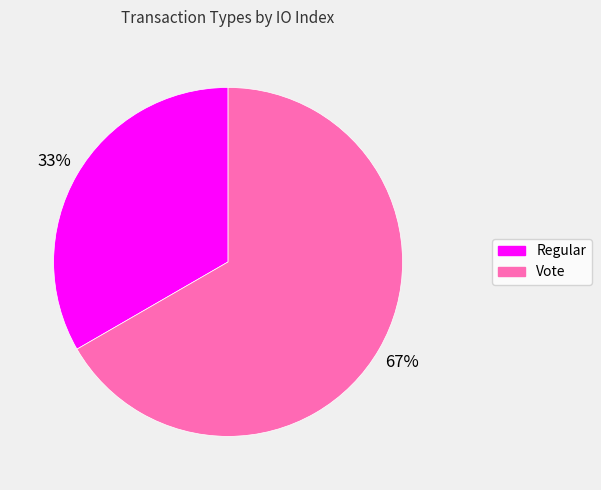

Which slice is the largest?

Vote